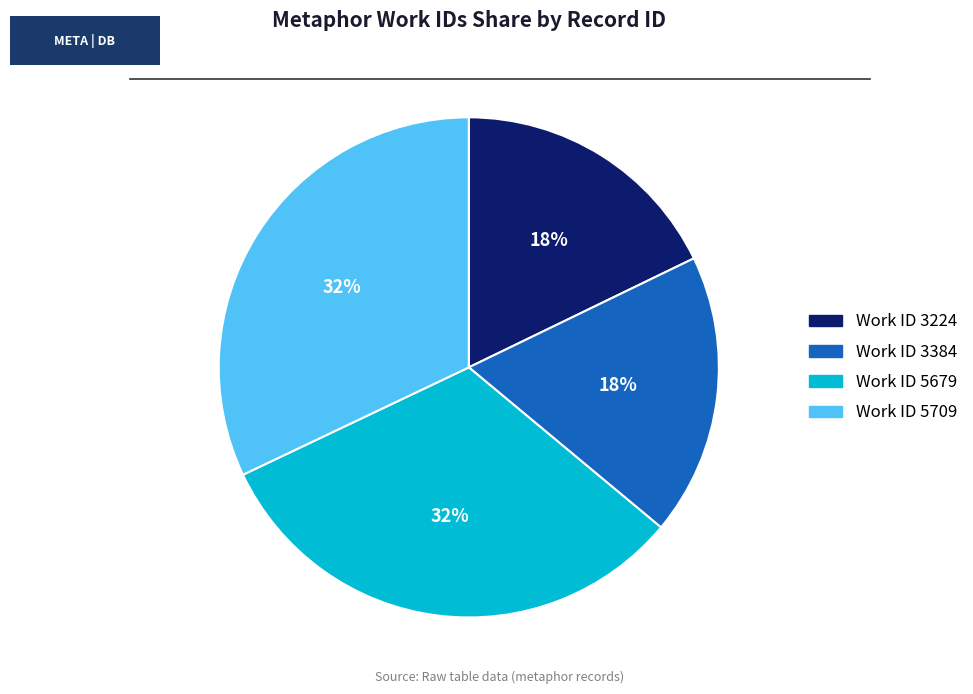

Does Work ID 5679 account for over 50% of the chart?

No